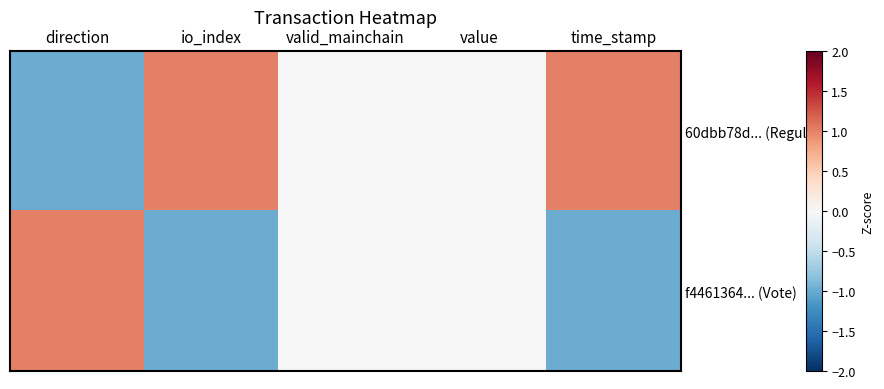

Which series has the widest spread of values?

60dbb78d... (Regular)